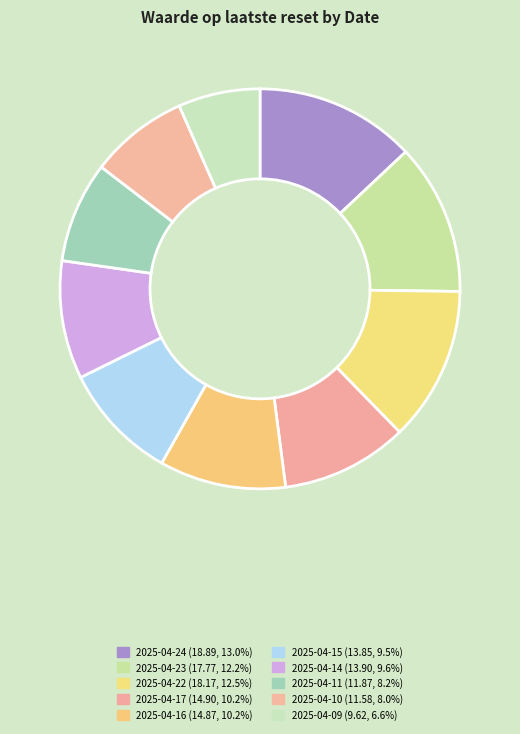

To the nearest percent, what is the average slice percentage?

10%